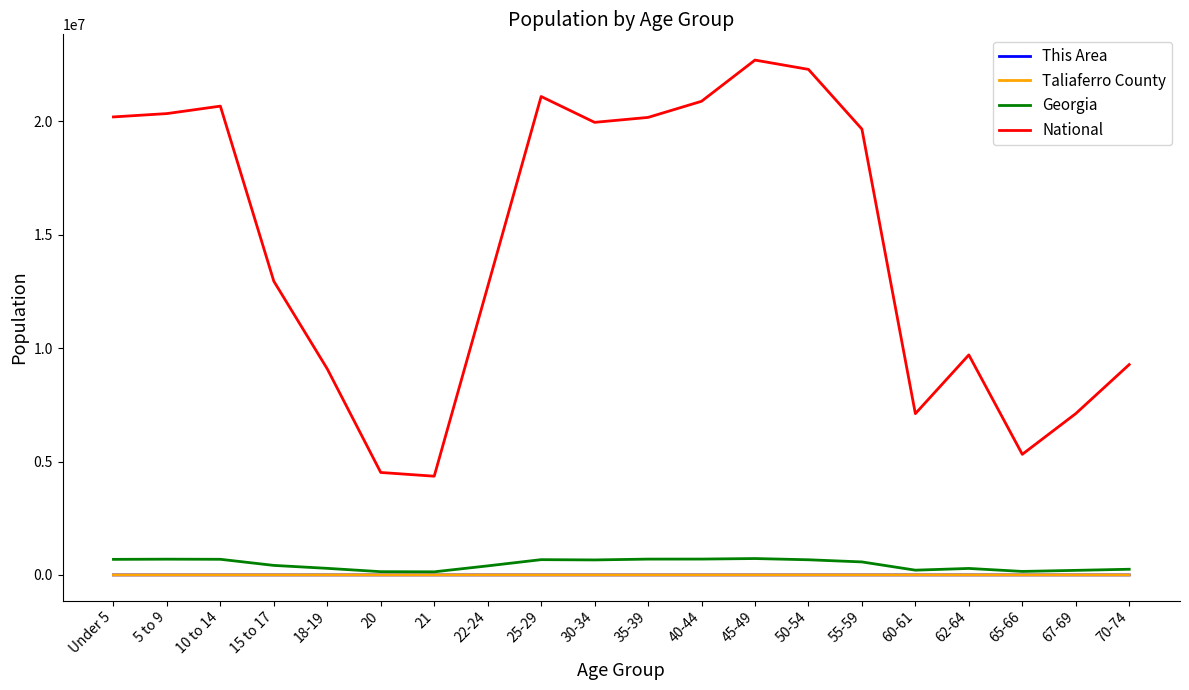

What is the minimum value for National?

4354294